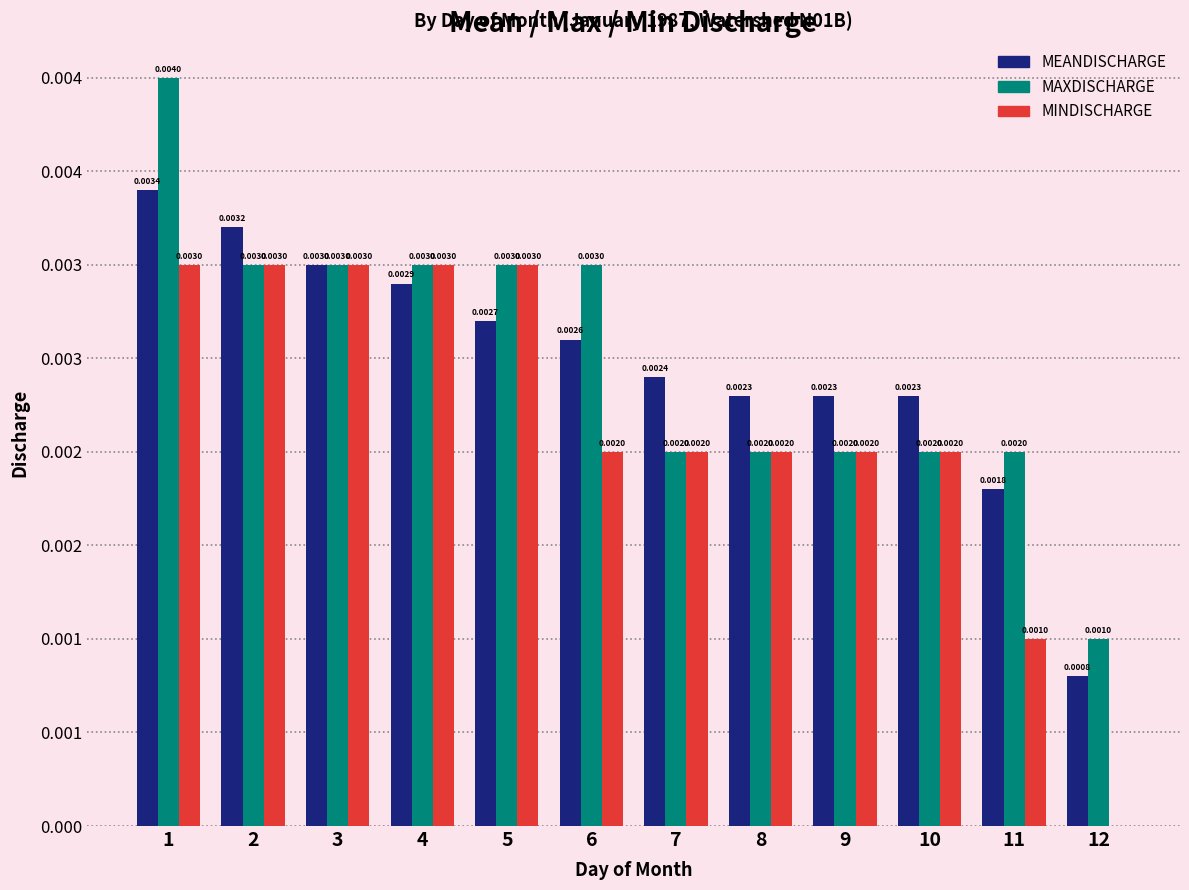

What are all the series names shown in the legend?

MEANDISCHARGE, MAXDISCHARGE, MINDISCHARGE